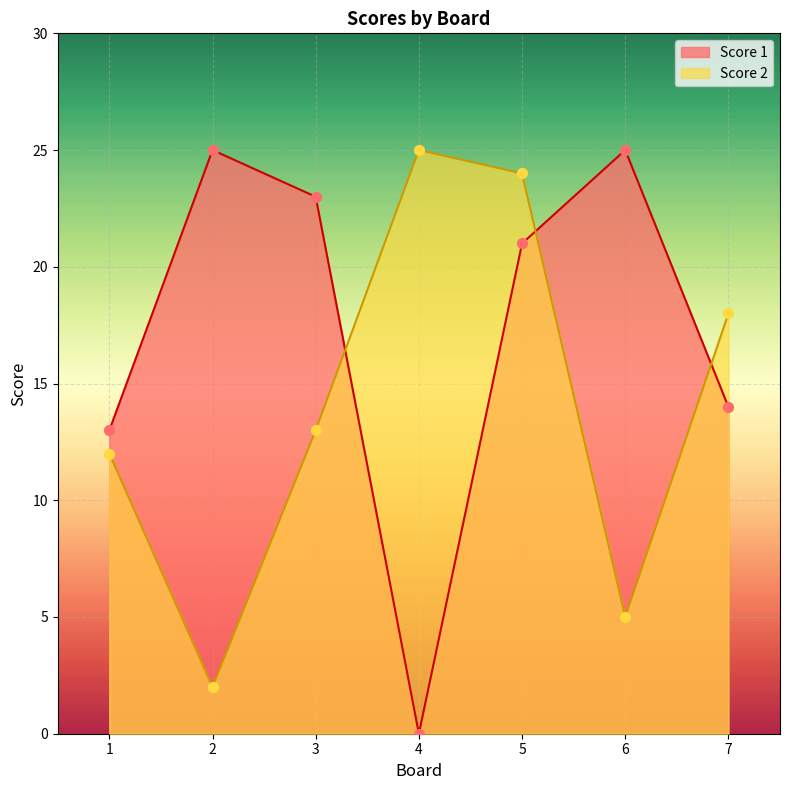

Which series has the largest total across all categories?

Score 1